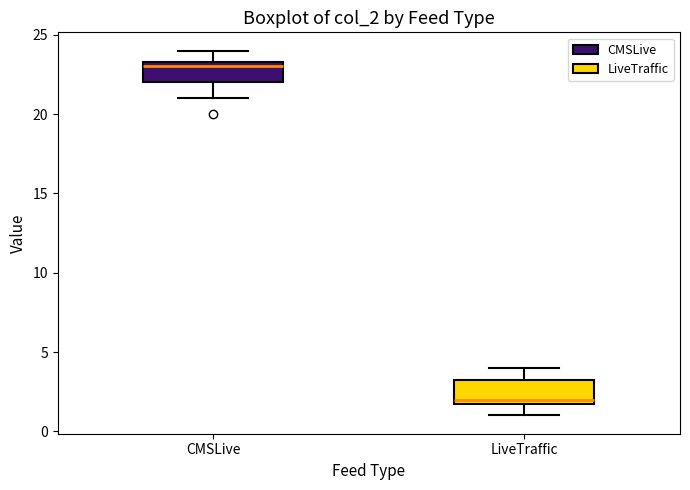

Reading left to right, transcribe this box plot: for each box, give where its median line is, the range the box spans, and where its two whiskers end, as read against the y-axis. The values are not printed on the chart, so give them approximately, as read against the axis.

CMSLive: median 23.0, box 22.0 to 23.5, whiskers 21.0 to 24.0
LiveTraffic: median 2.0 (just above the box's lower edge), box 2.0 to 3.5, whiskers 1.0 to 4.0